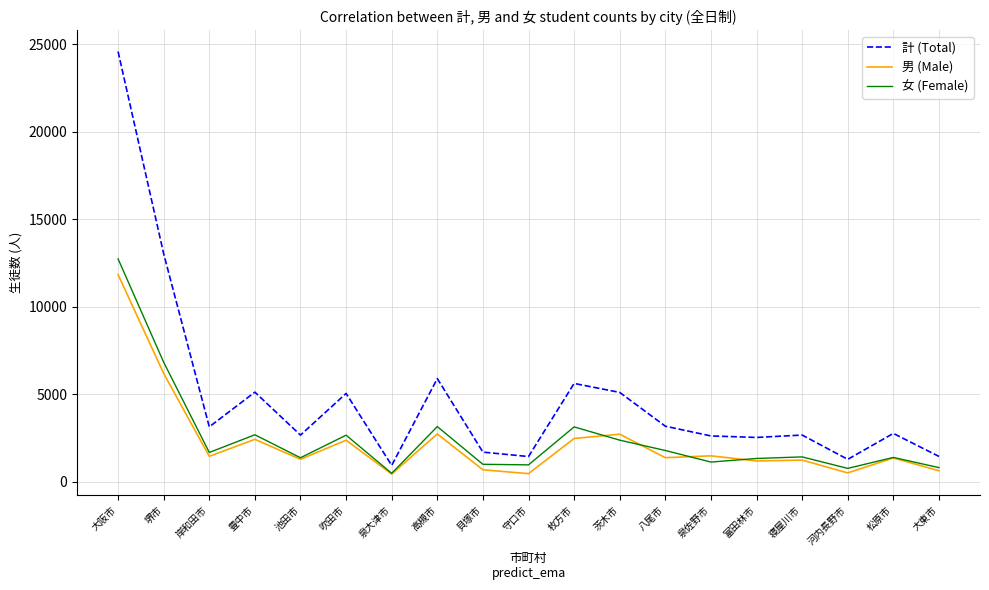

True or false: 女 (Female) and 計 (Total) cross at least once.

False